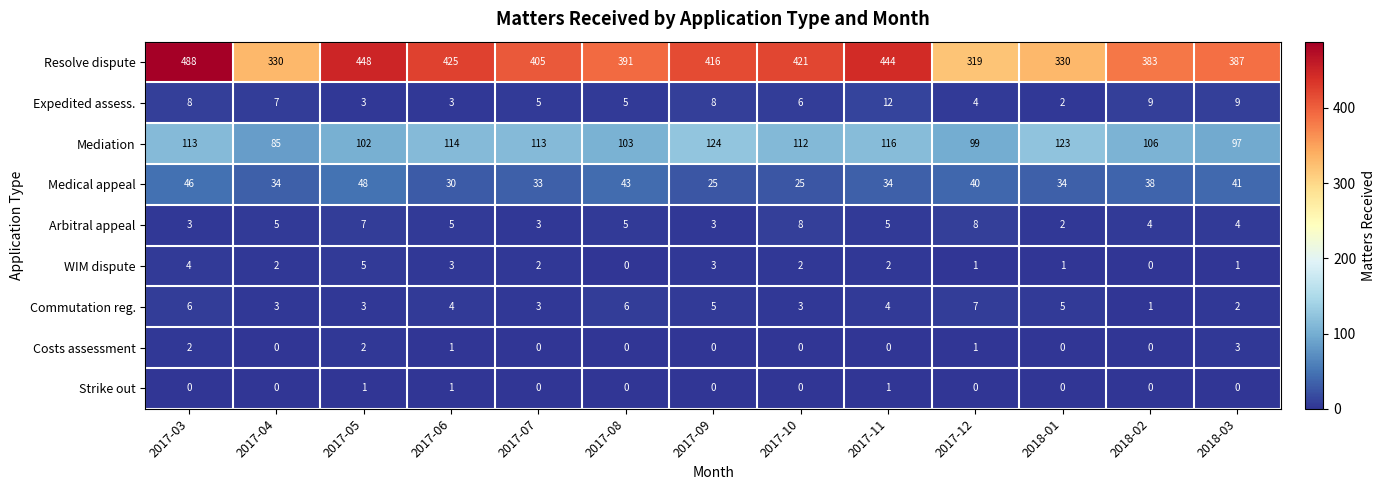

Is it true that Commutation reg. equals 3 at 2017-06?

False